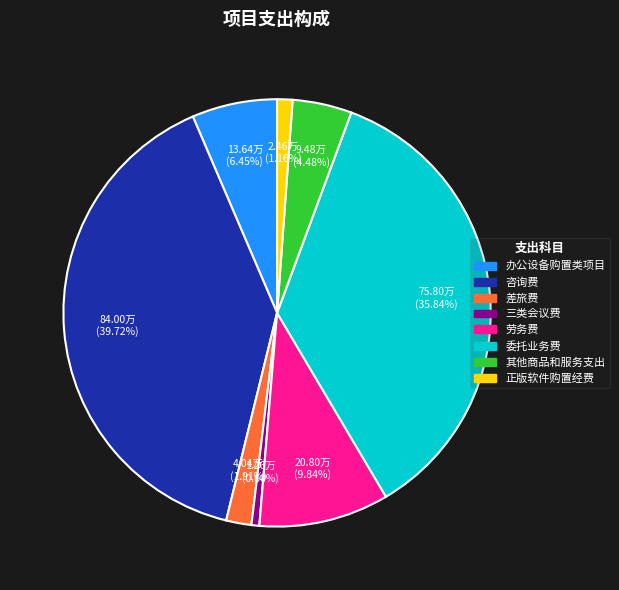

What is the largest slice in the pie chart?

咨询费